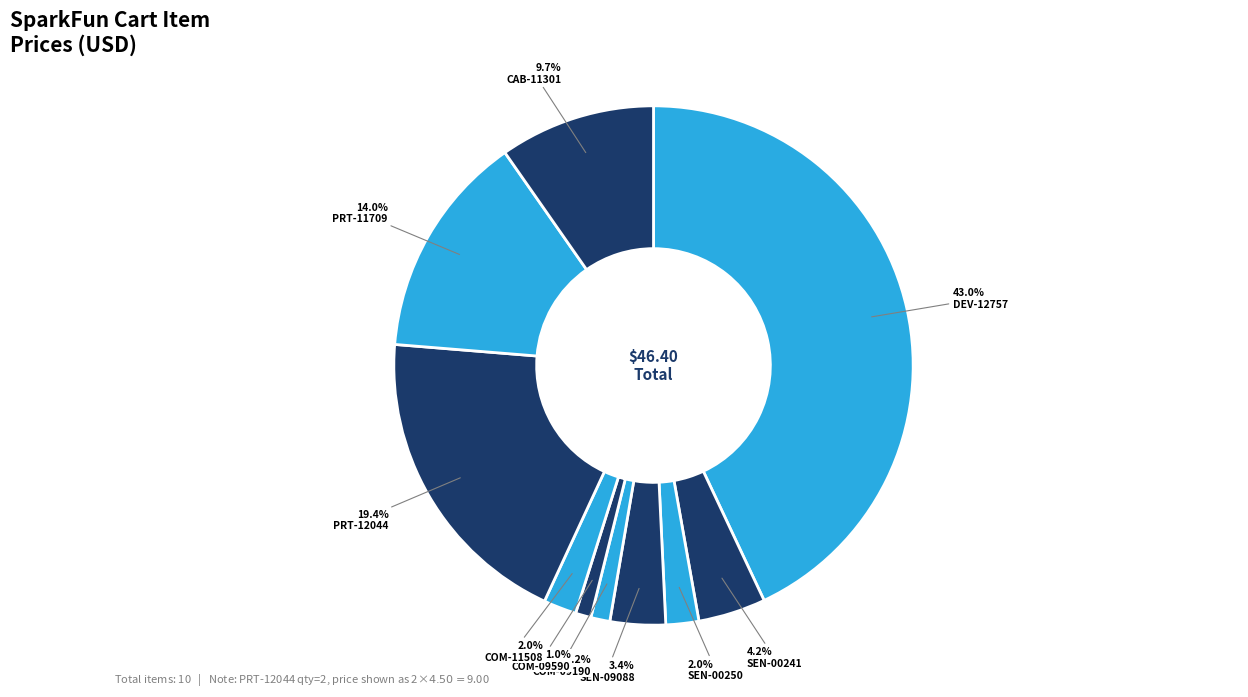

What is the smallest slice in the pie chart?

COM-09590